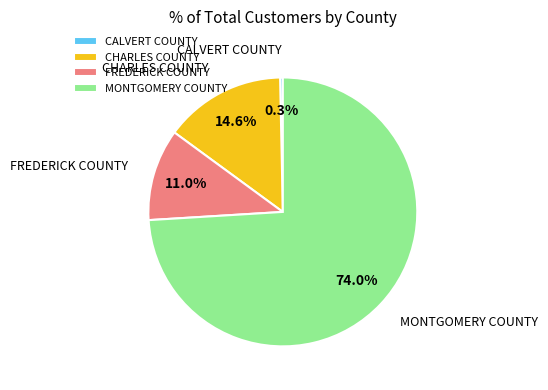

What portion of the pie excludes CALVERT COUNTY?

99.7%